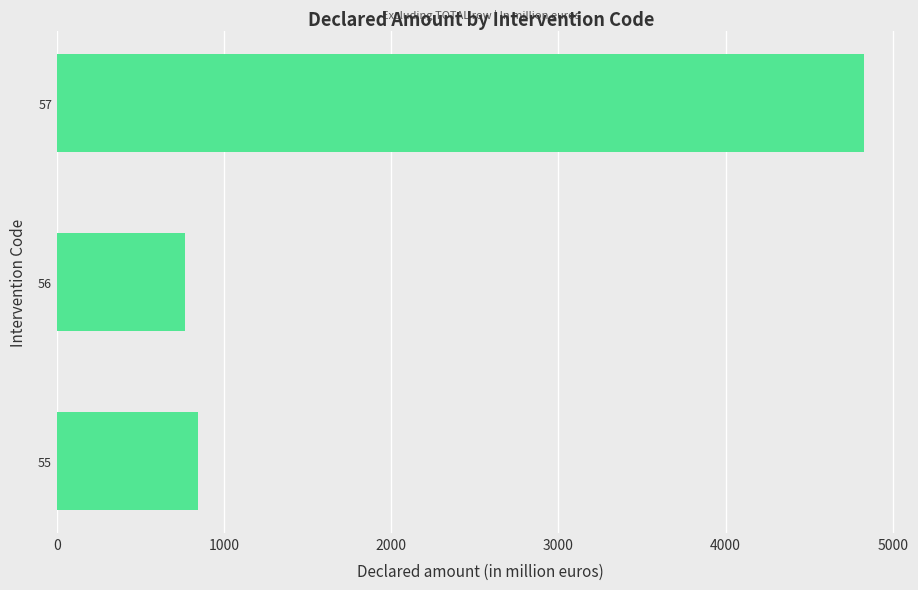

What is the approximate value at 57?

4830.3